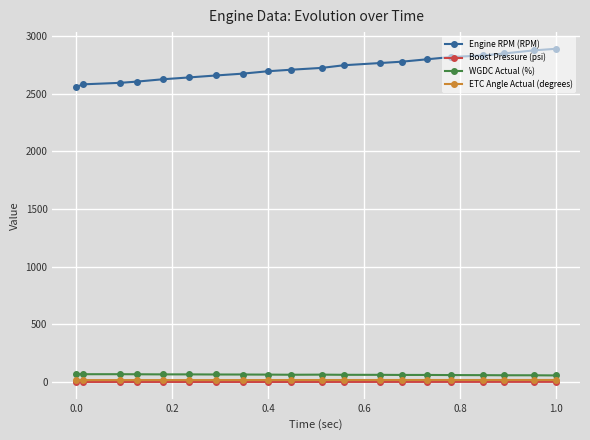

True or false: Engine RPM (RPM) and WGDC Actual (%) intersect in this chart.

False